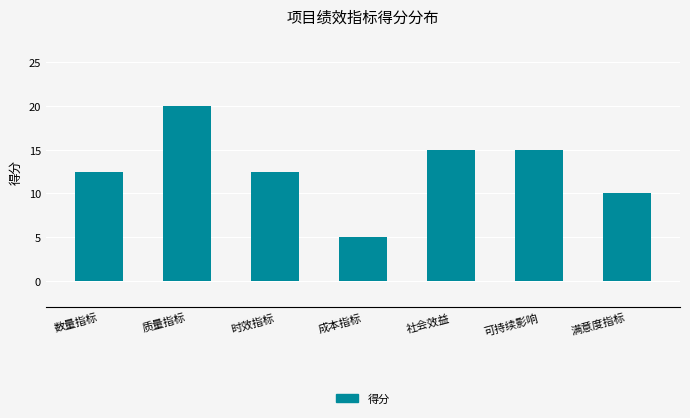

What is the label of the 2nd bar from the right?

可持续影响